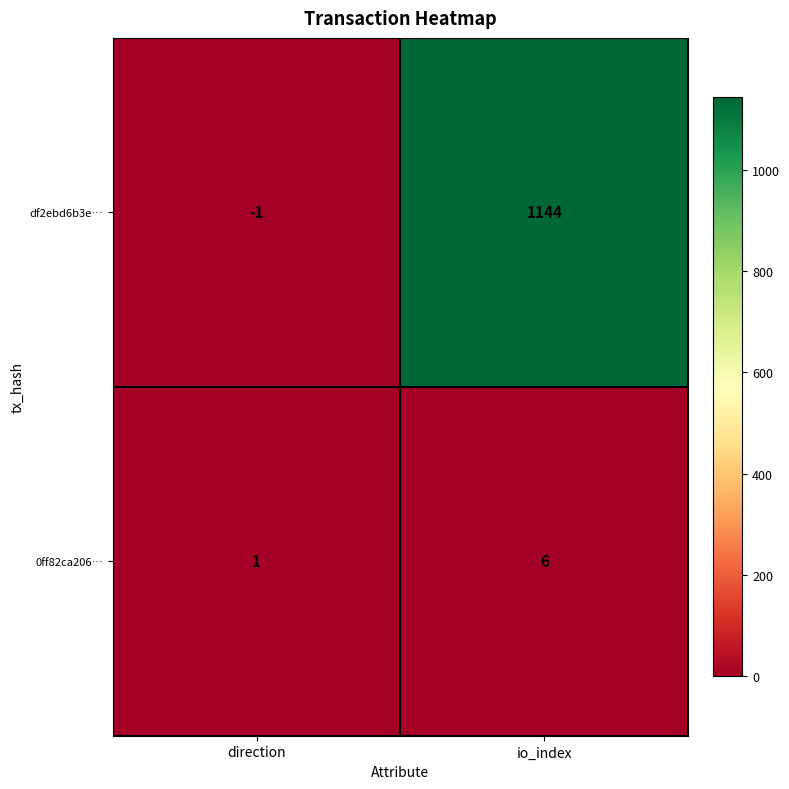

What is the average value of the 0ff82ca206… series?

4